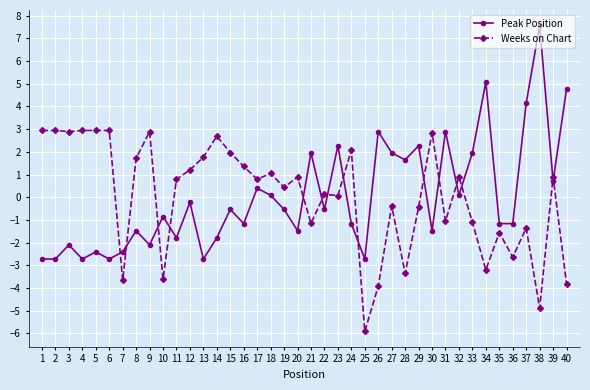

What is the sum of the Peak Position values at 15 and 13?

-3.3